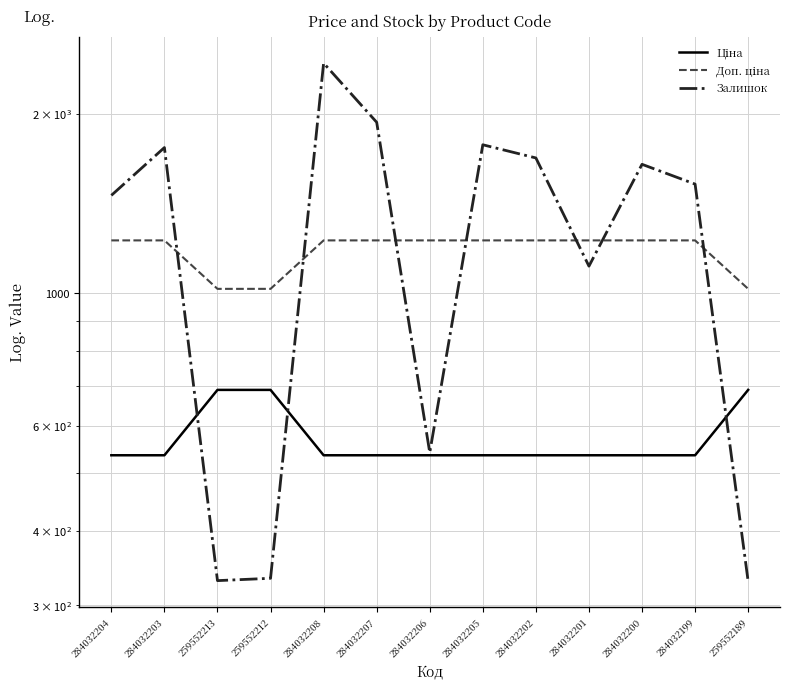

Where is Залишок nearest to the value 1381?

284032204